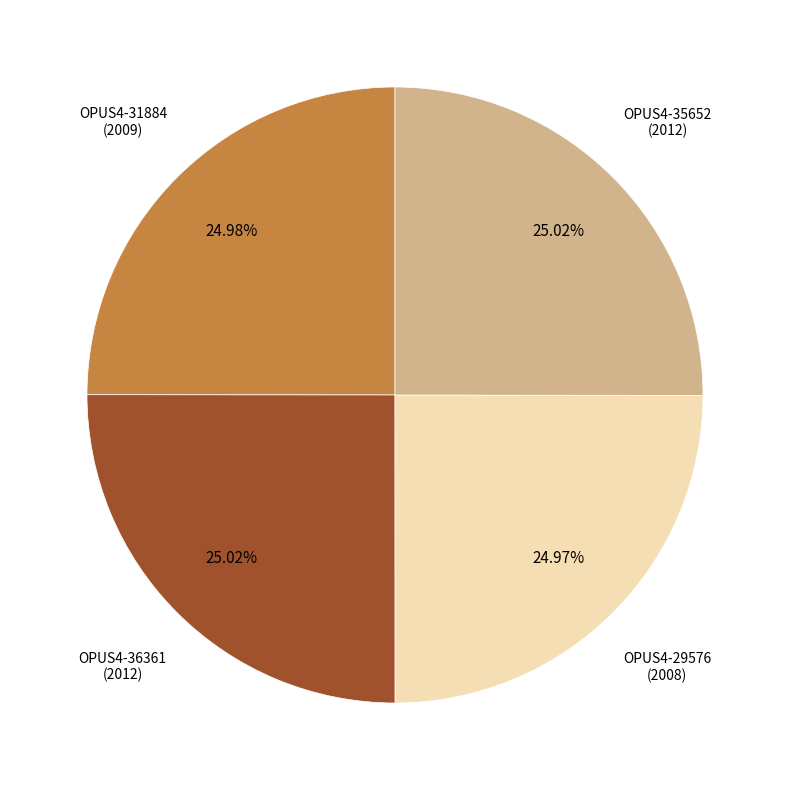

Does any single category account for the majority?

No